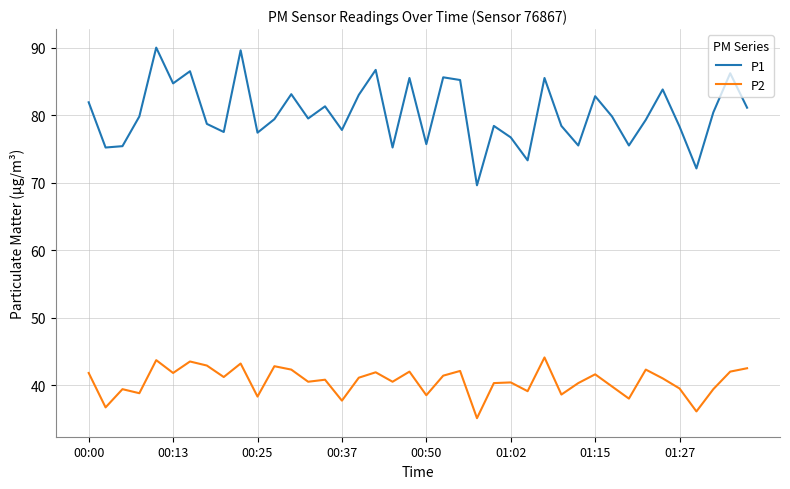

List the series in order of their peak value, highest first.

P1, P2